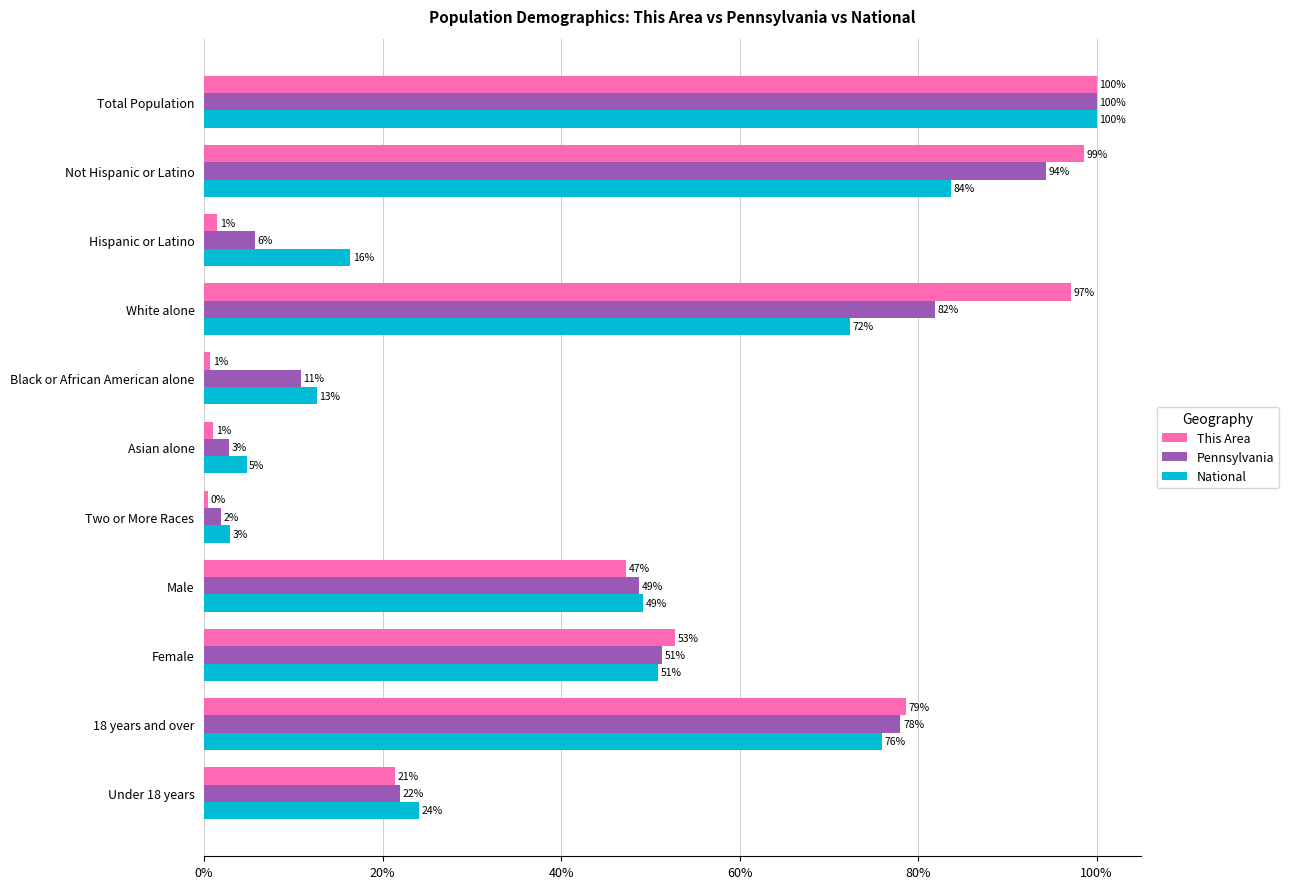

Is it true that Pennsylvania equals 26.5 at Not Hispanic or Latino?

False